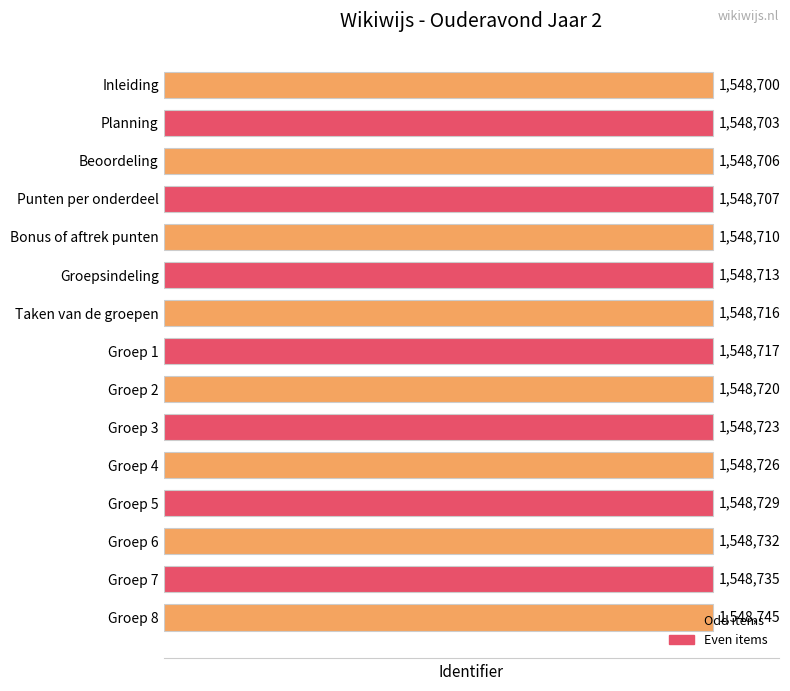

Approximately how many times larger is the value at Groep 3 compared to Groepsindeling?

1.0